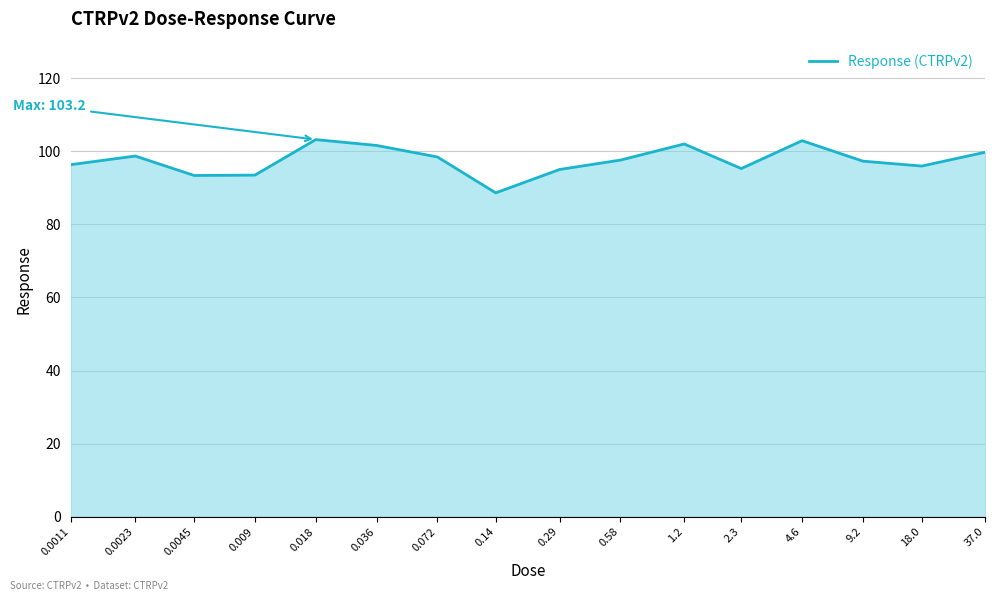

What is the sum of the values at 9.2 and 18.0?

193.3